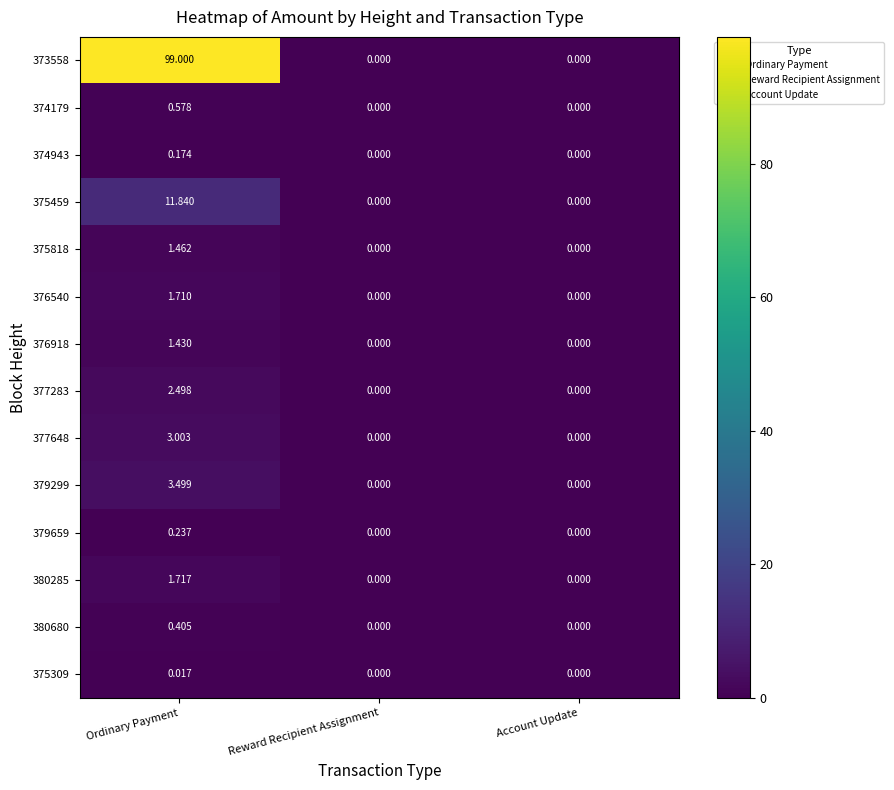

At how many categories does at least one series exceed 68?

1